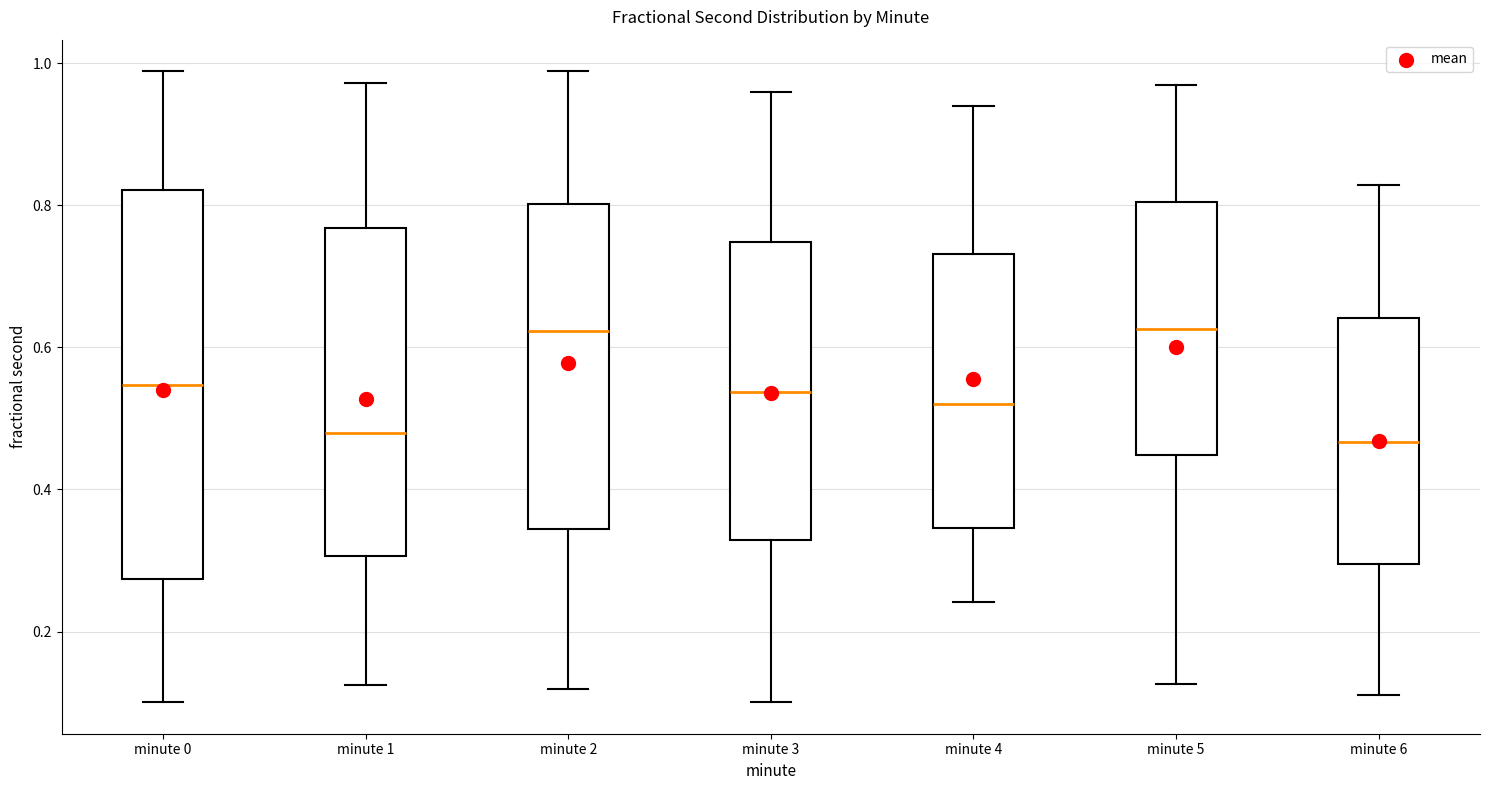

Where does the lower whisker of the box for minute 2 end on the y-axis? The values are not printed on the chart, so give them approximately, as read against the axis.

0.12